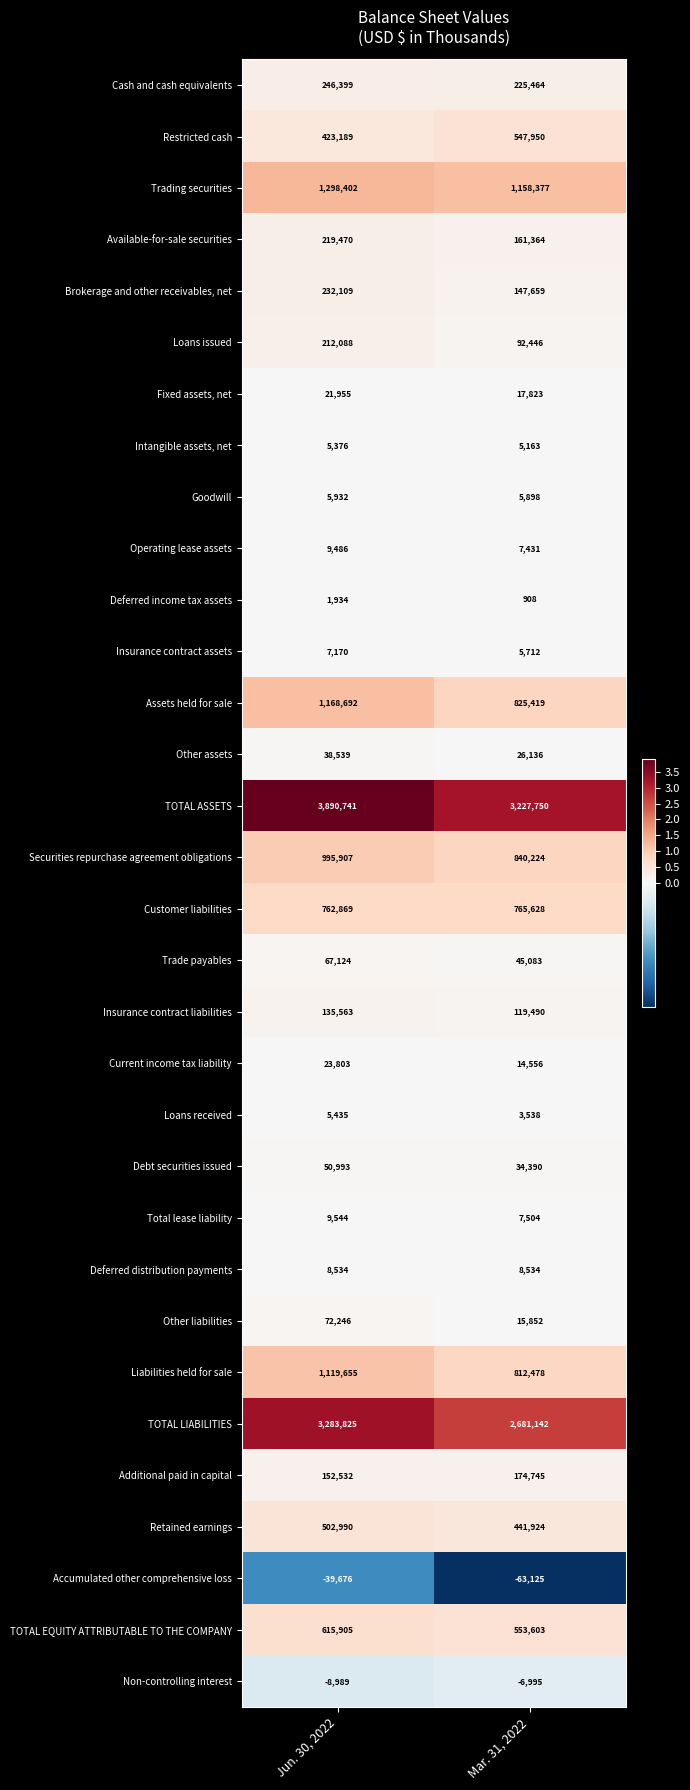

What is the approximate value of Insurance contract liabilities at Mar. 31, 2022, to the nearest 50?

119500